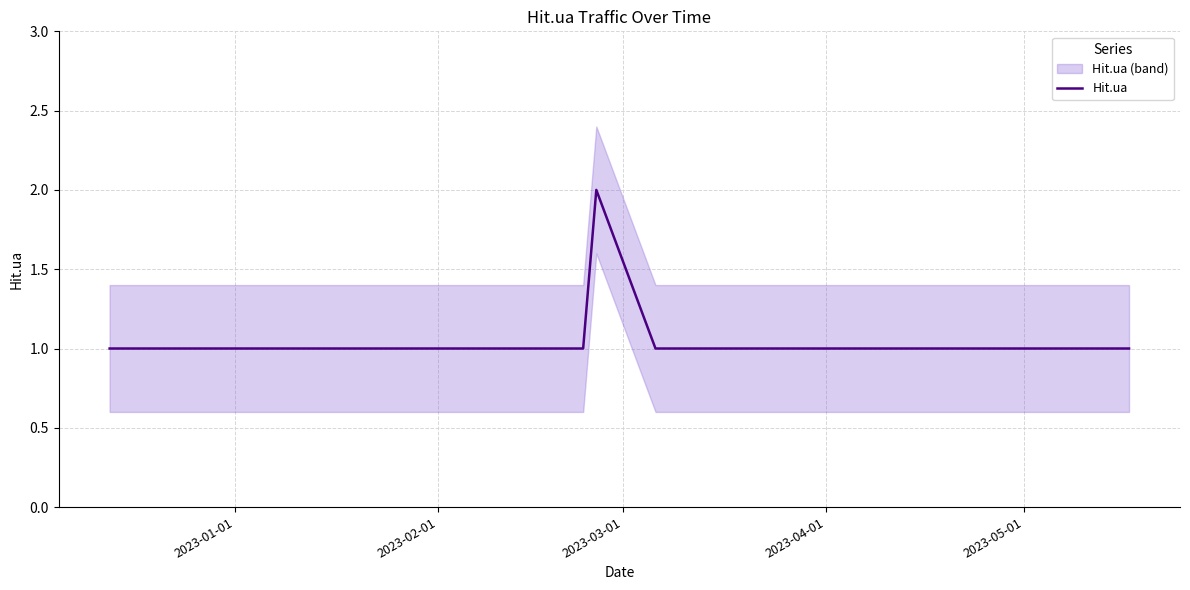

Is it true that Hit.ua equals 0 at 2023-02-01?

False